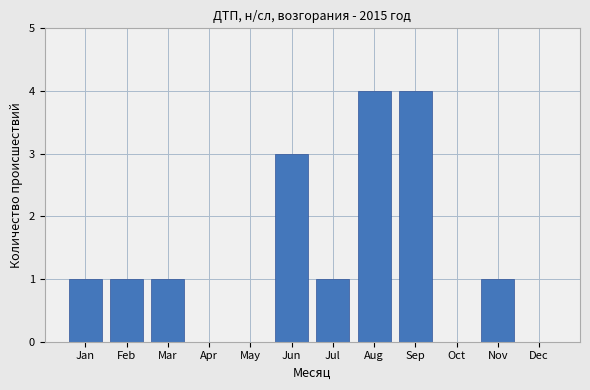

Reading left to right, transcribe all the data shown in this chart.

Jan=1	Feb=1	Mar=1	Apr=0	May=0	Jun=3	Jul=1	Aug=4	Sep=4	Oct=0	Nov=1	Dec=0